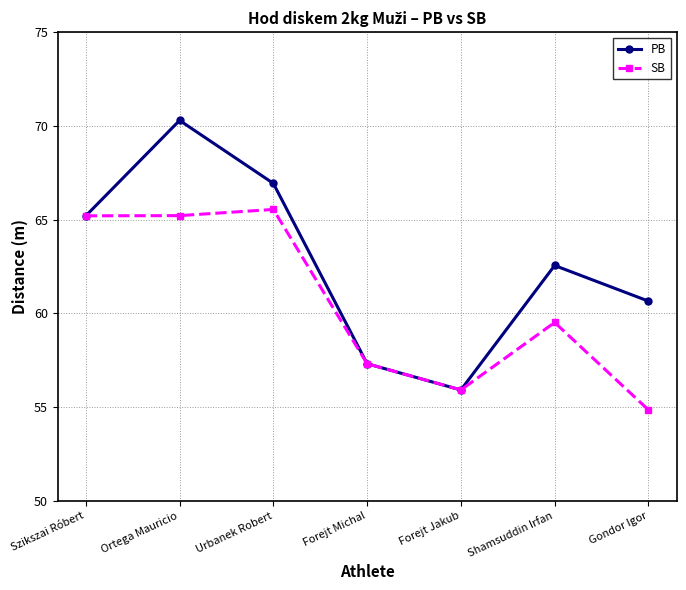

Which category has the lowest value in the SB series?

Gondor Igor